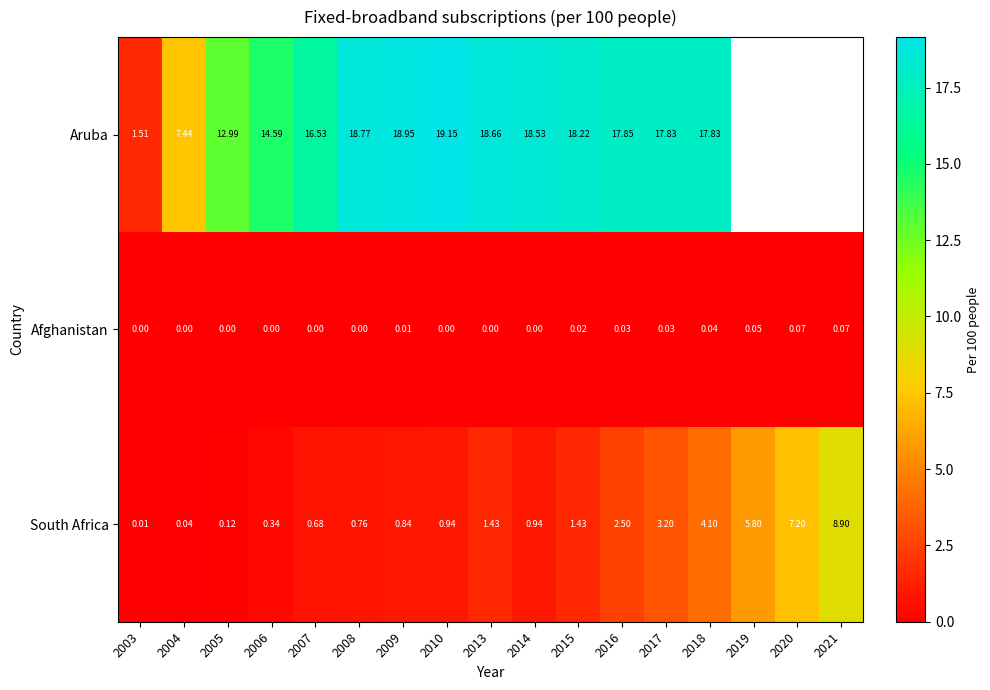

At how many categories does at least one series exceed 18?

6